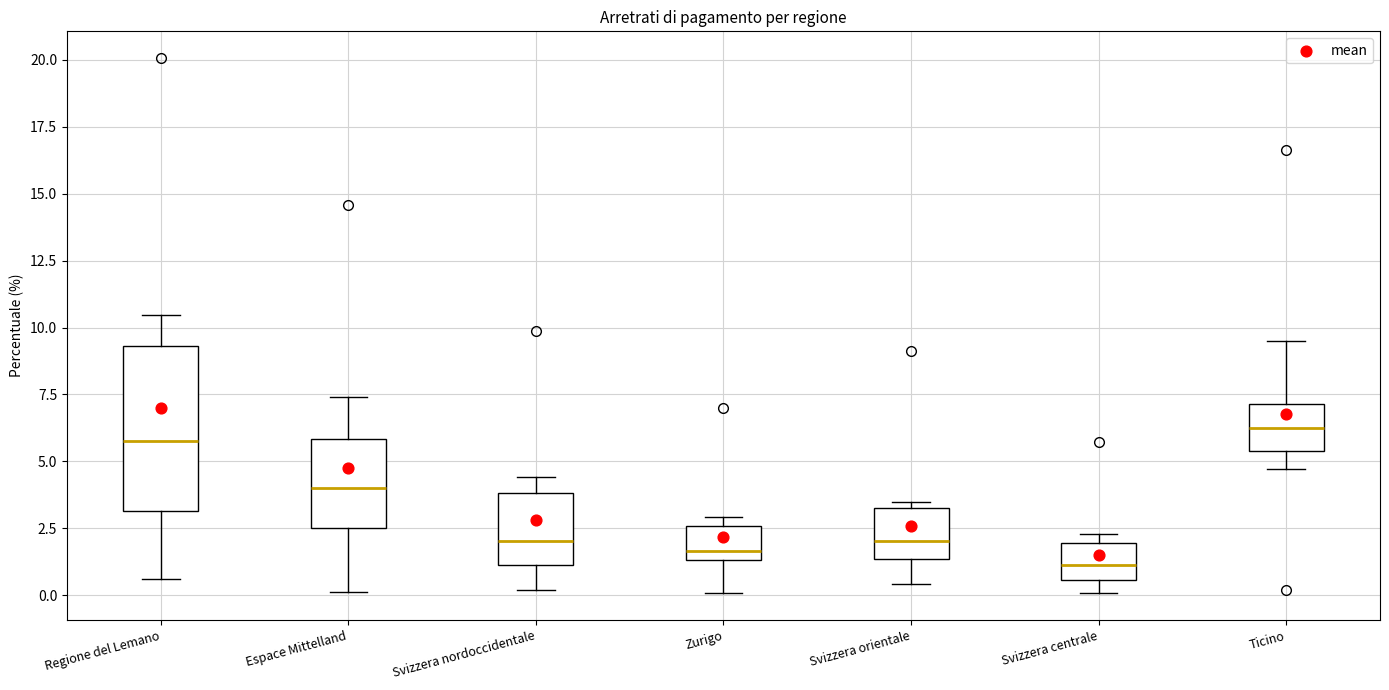

Comparing the boxes themselves (not the whiskers), which one is the tallest?

Regione del Lemano